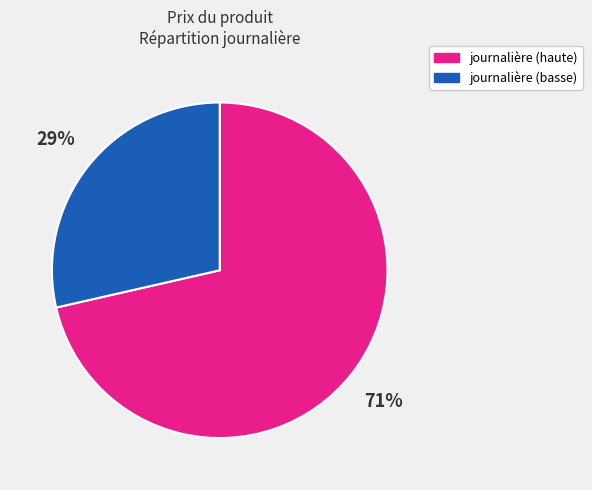

To the nearest percent, what is the average slice percentage?

50%